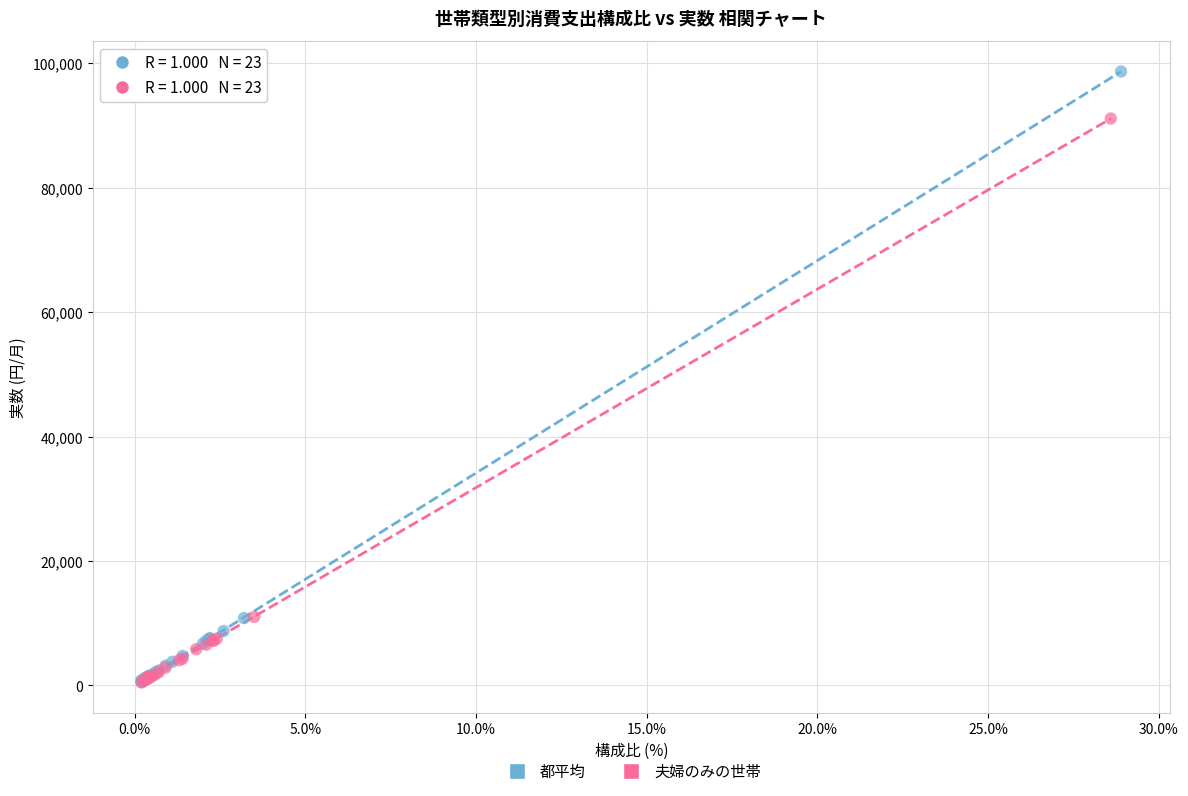

Which series reaches the maximum Y coordinate?

都平均